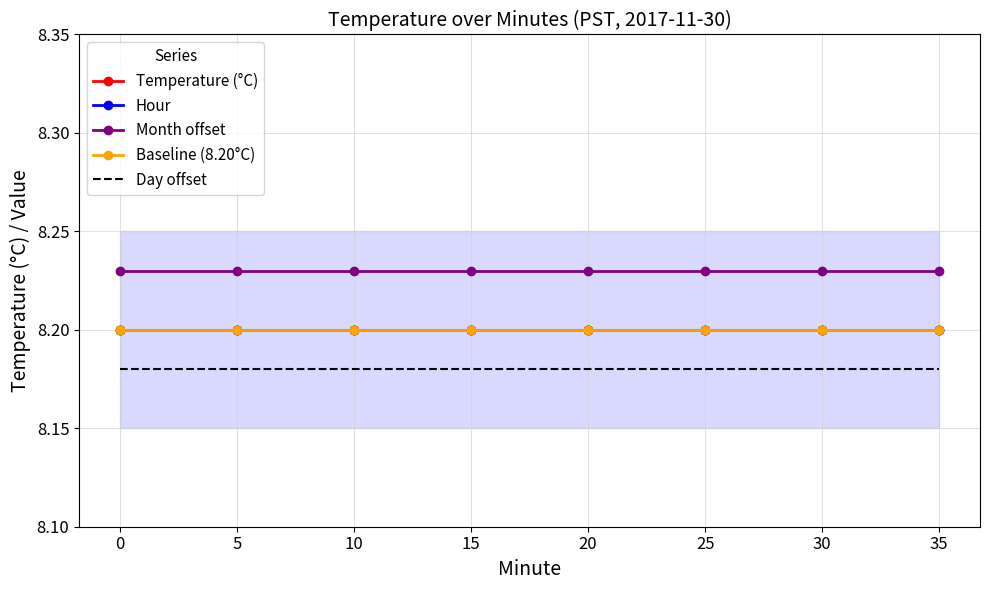

What value does the Temperature (°C) series have at 10?

8.2